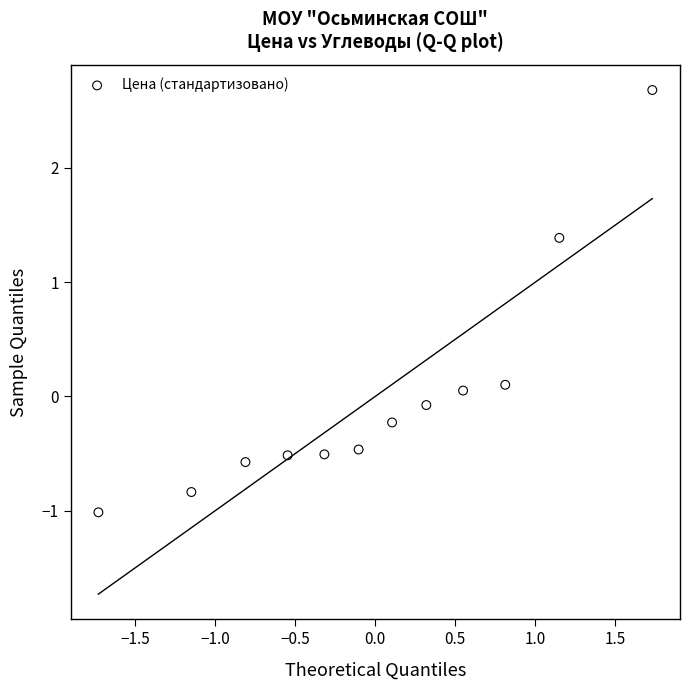

What is the range of Y values (max minus min)?

3.7